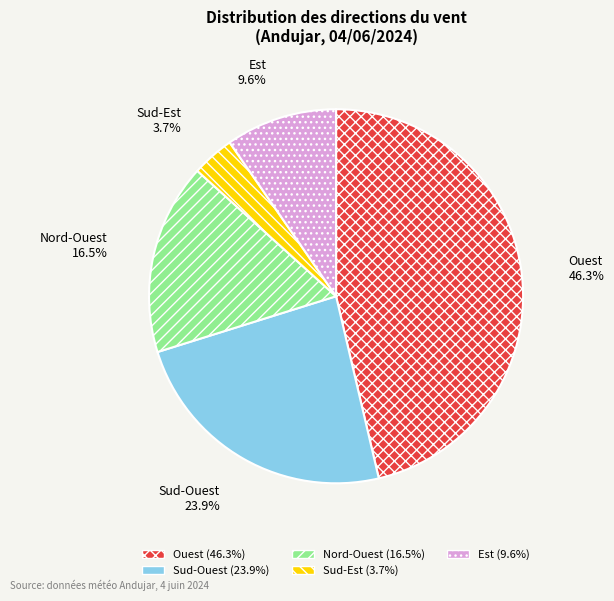

What is the smallest slice in the pie chart?

Sud-Est